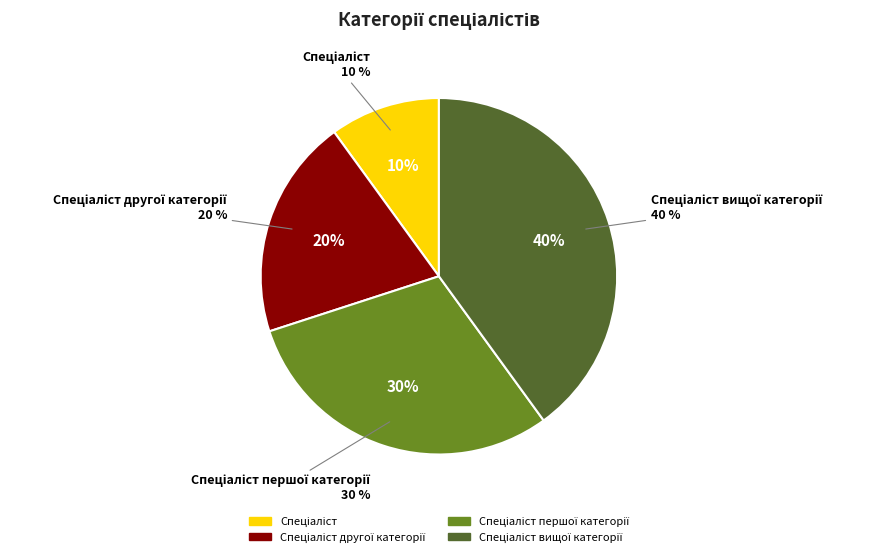

The Спеціаліст вищої категорії slice represents 26% of the pie. True or false?

False